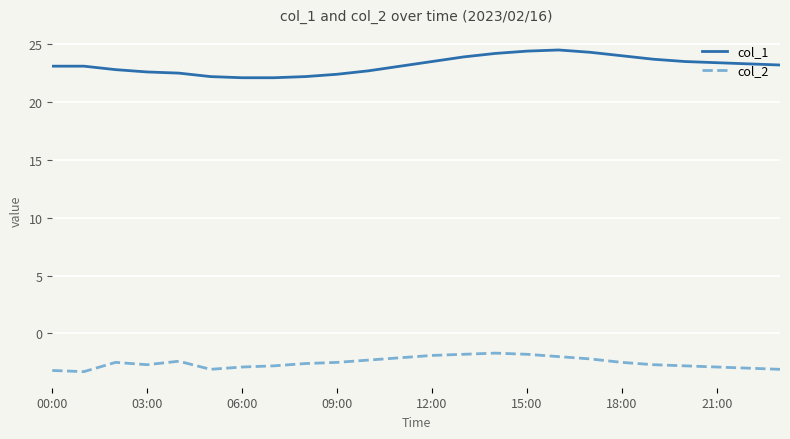

What is the maximum value shown in the chart?

24.5